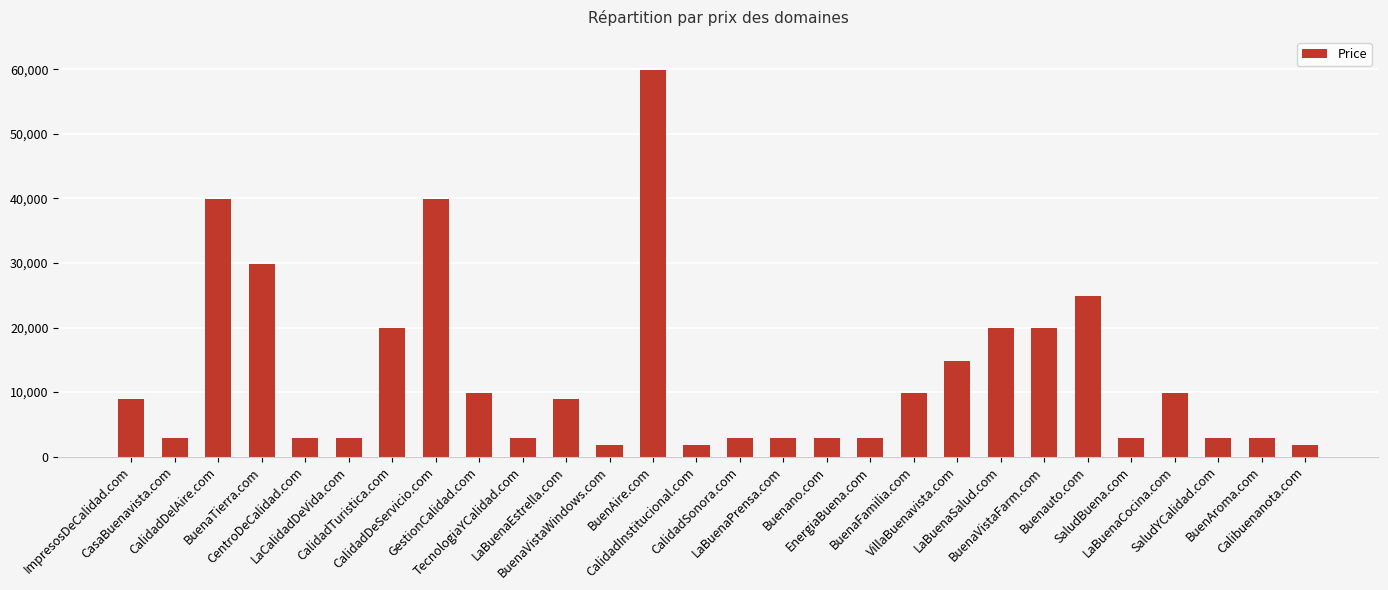

What is the change in value from ImpresosDeCalidad.com to Buenano.com?

-6000